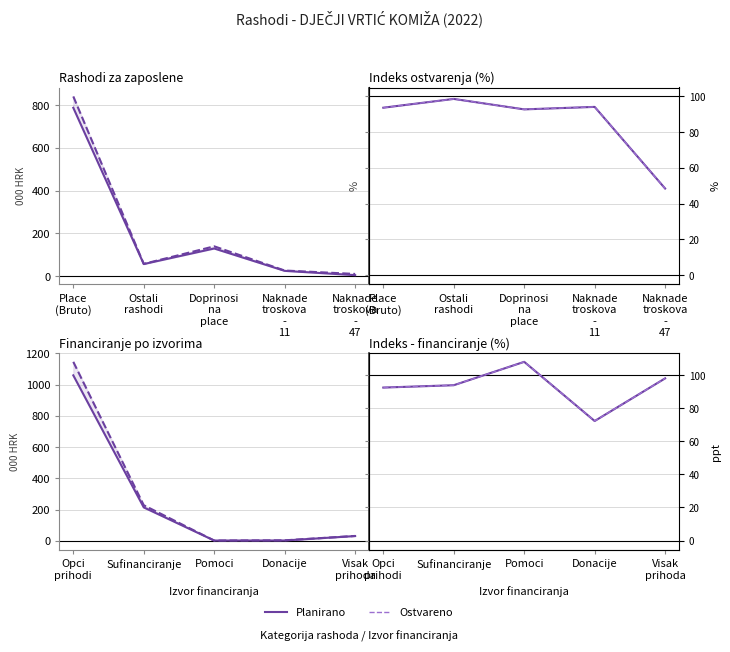

Which series has the largest total across all categories?

Planirano